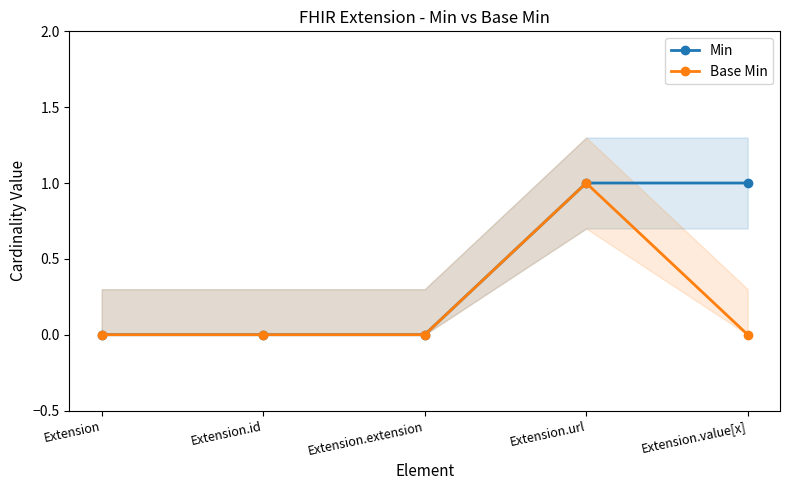

Reading left to right, list all the values displayed in this chart.

Min: Extension=0	Extension.id=0	Extension.extension=0	Extension.url=1	Extension.value[x]=1
Base Min: Extension=0	Extension.id=0	Extension.extension=0	Extension.url=1	Extension.value[x]=0